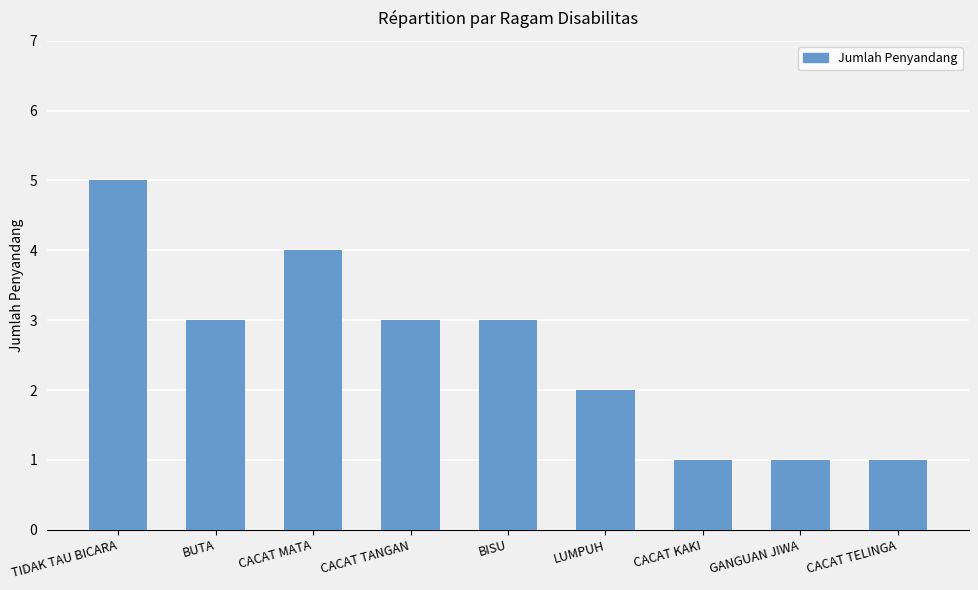

Which label corresponds to the largest value in the chart?

TIDAK TAU BICARA